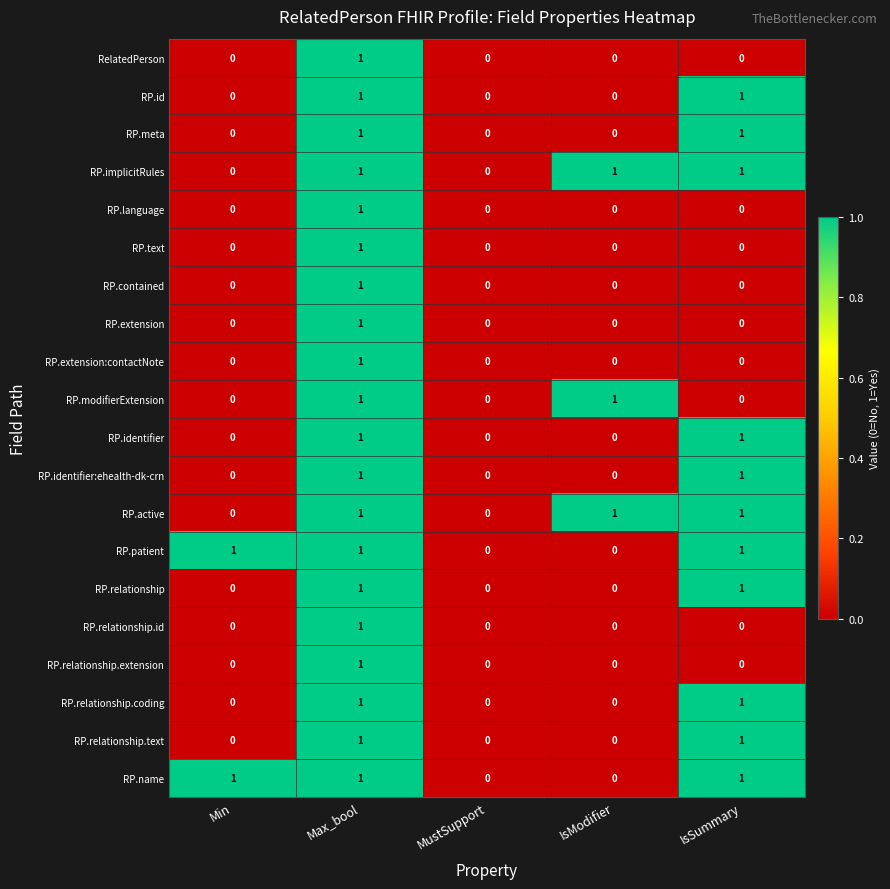

The RP.modifierExtension series shows 0 at Max_bool. True or false?

False